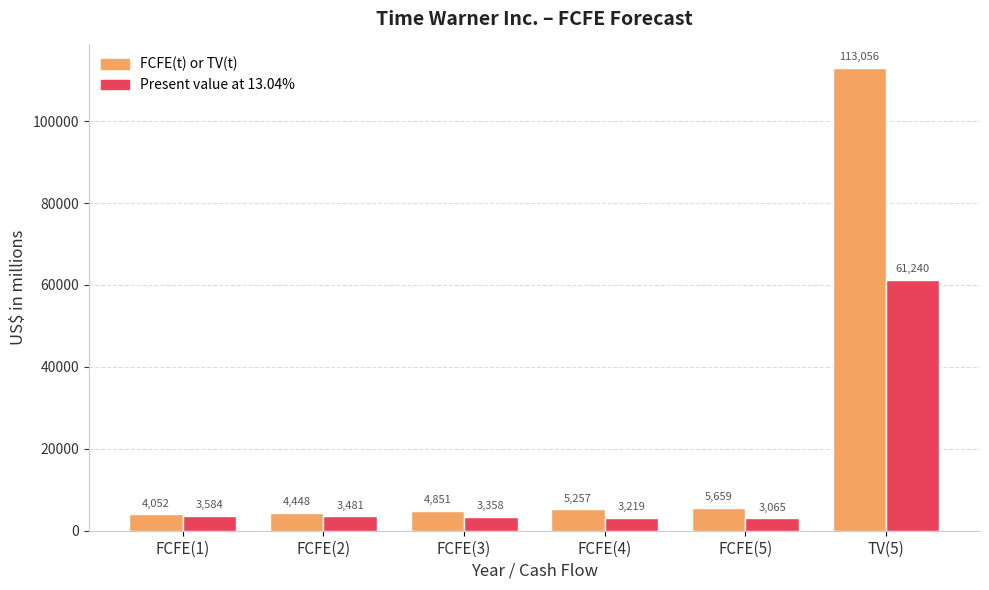

What is the spread (max minus min) of values at TV(5)?

51816